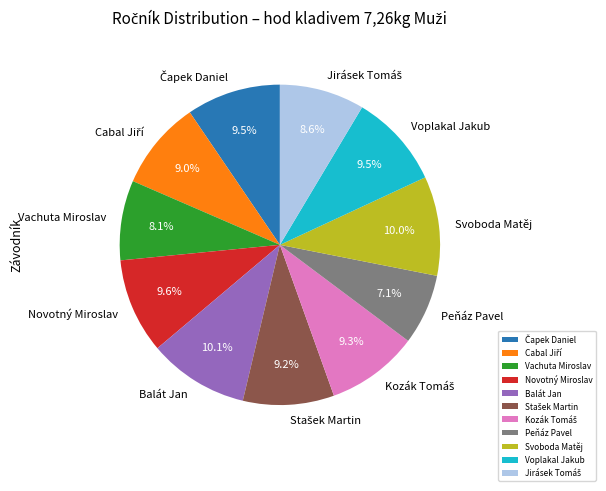

Is the sum of Peňáz Pavel and Balát Jan greater than half?

No